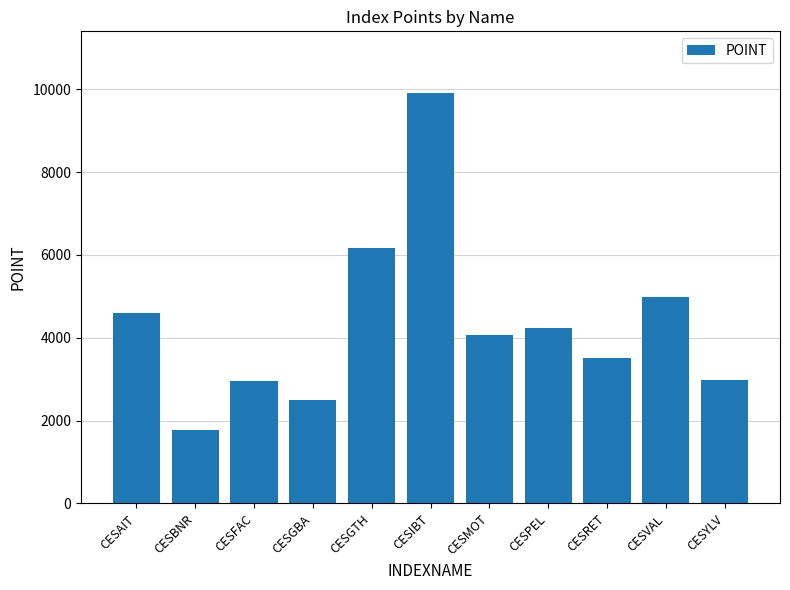

At which category does the chart reach its peak across all series?

CESIBT